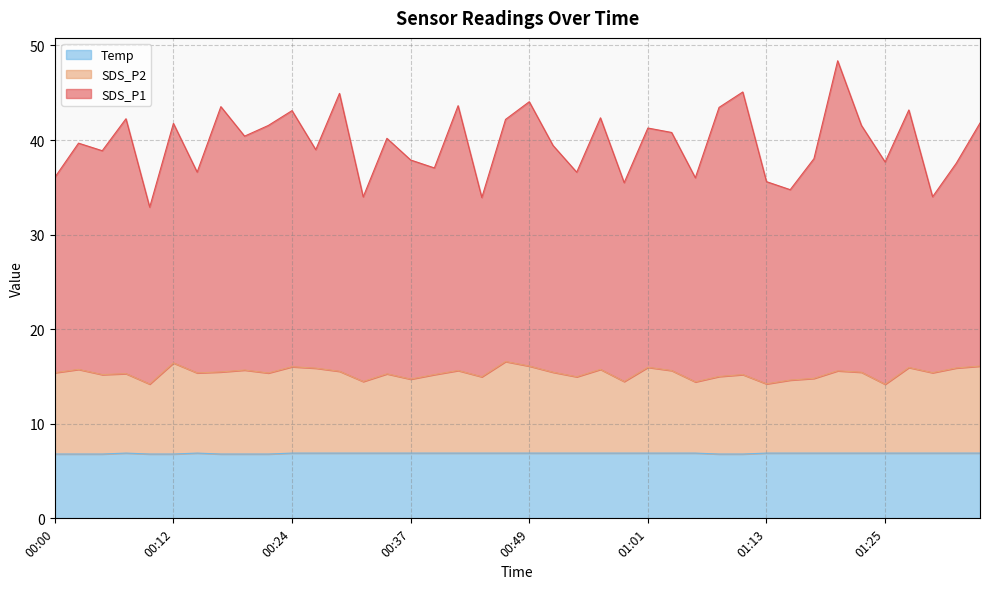

At 00:27, list the series in order from largest to smallest.

SDS_P1, SDS_P2, Temp